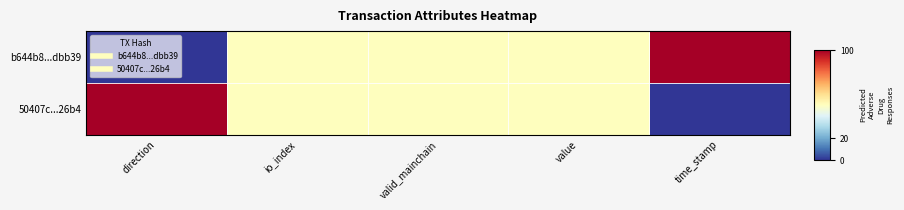

Which series has the largest total across all categories?

b644b8...dbb39